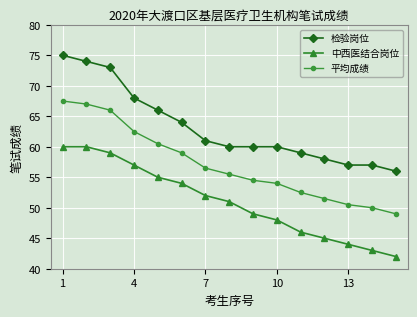

True or false: 平均成绩 has more than 1 interior local peaks.

False